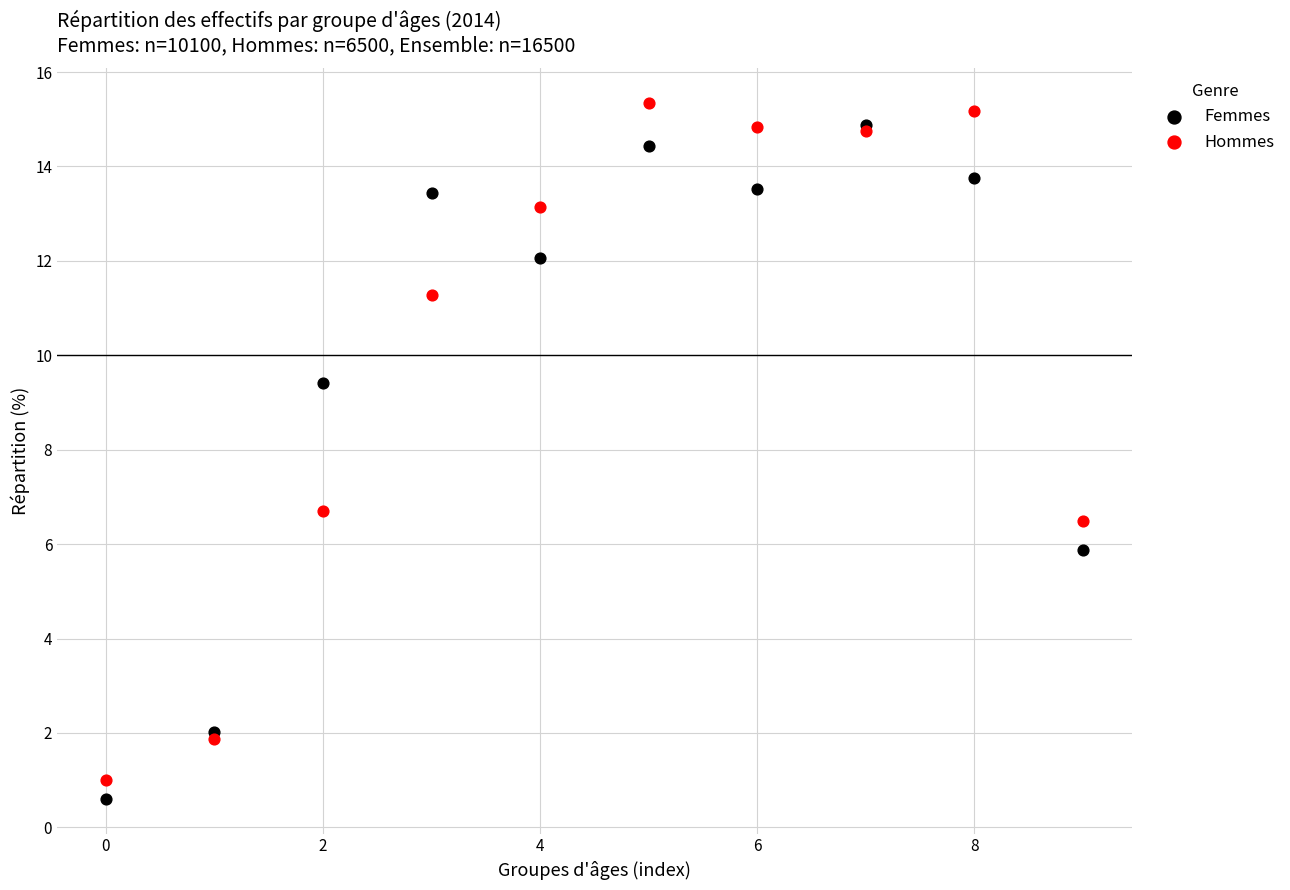

In the Femmes series, what Y value is closest to 7?

5.9